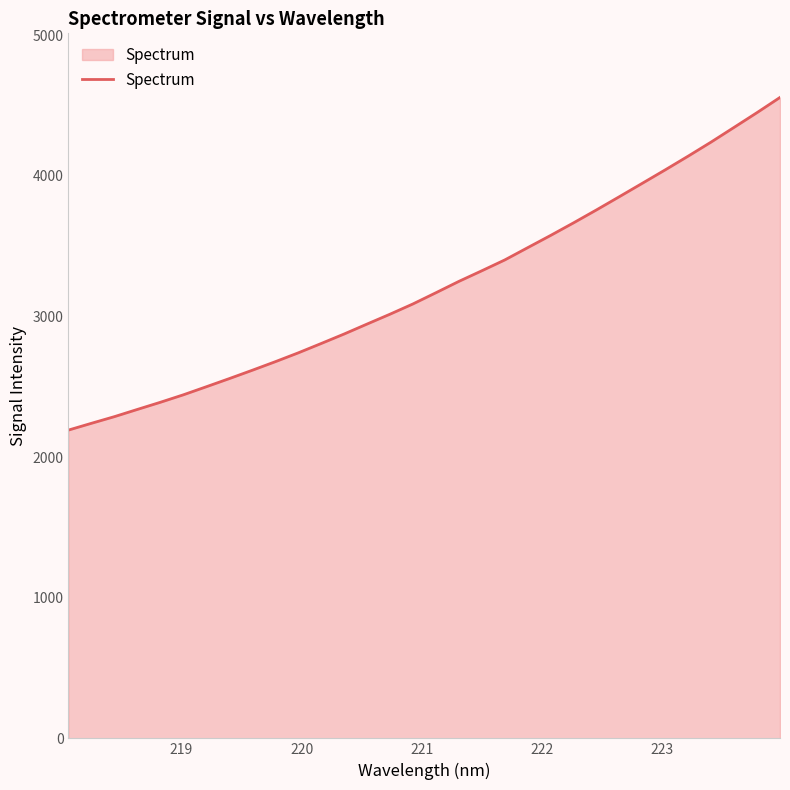

What is the smallest value displayed?

2192.4